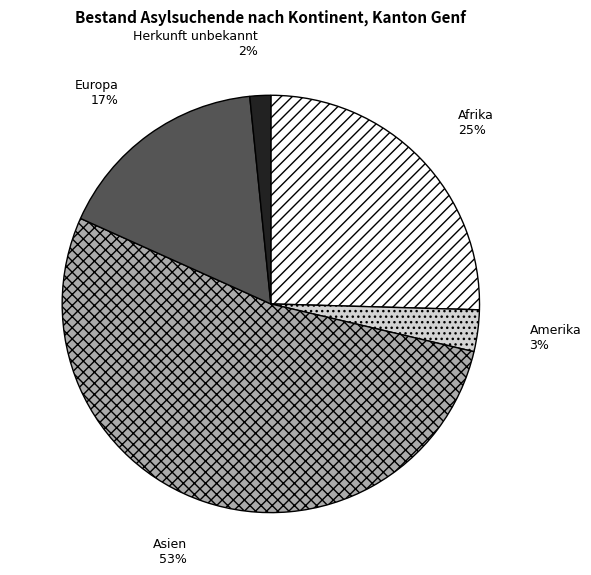

Is the sum of Asien and Amerika greater than half?

Yes